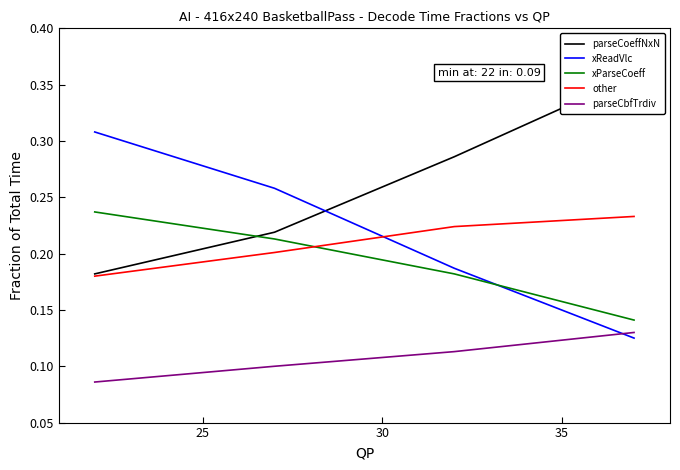

How many other values are between 0 and 1?

4